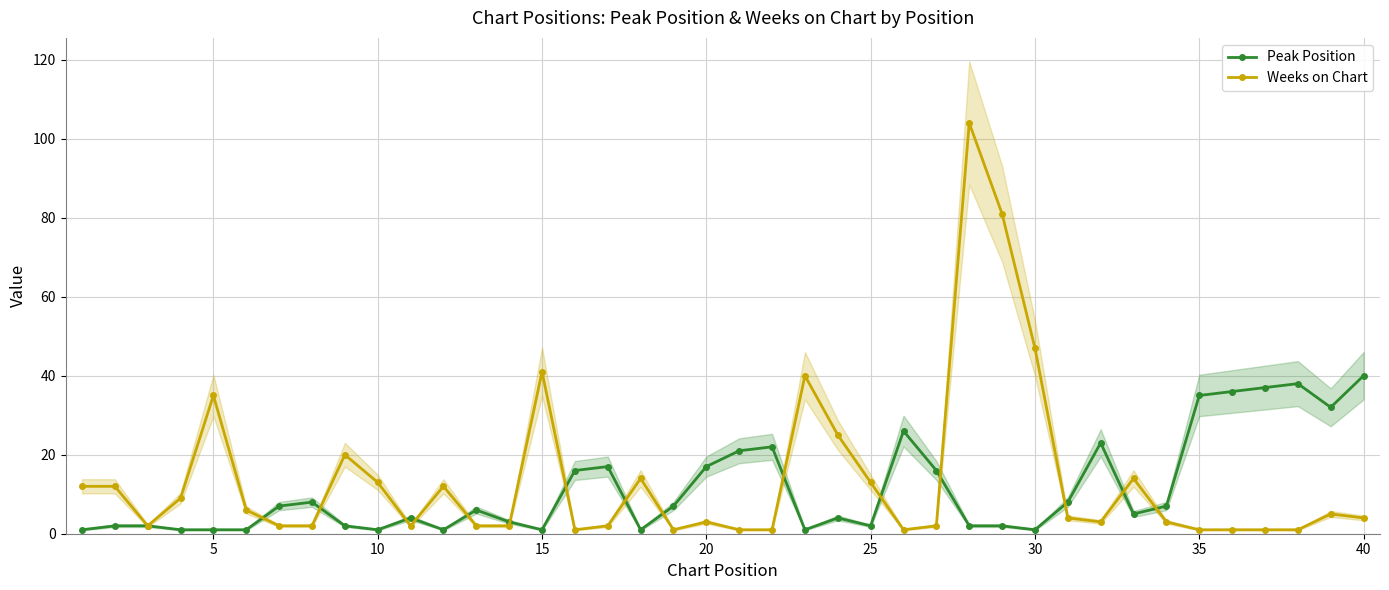

What are all the series names shown in the legend?

Peak Position, Weeks on Chart